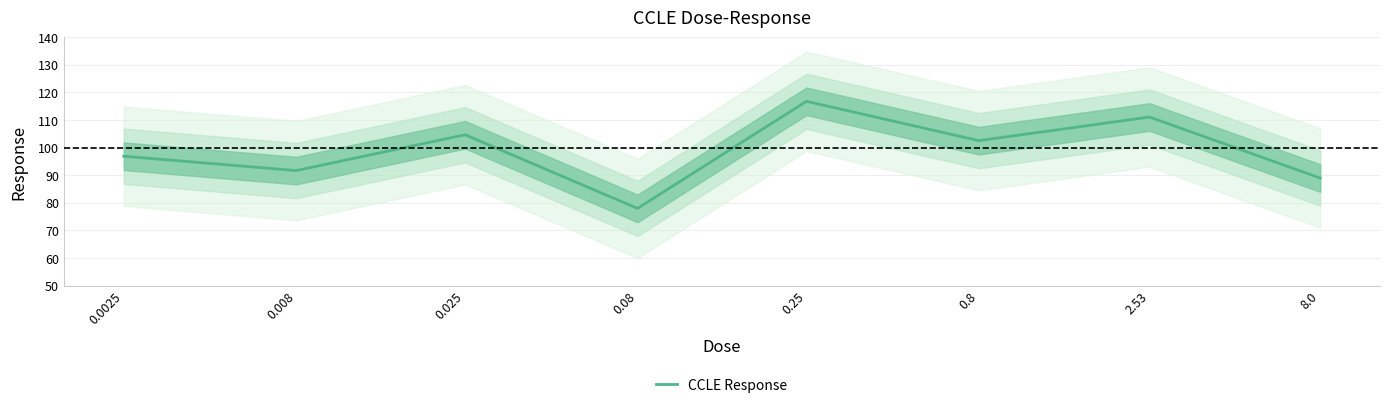

Does the chart display data point markers on the line(s)?

No